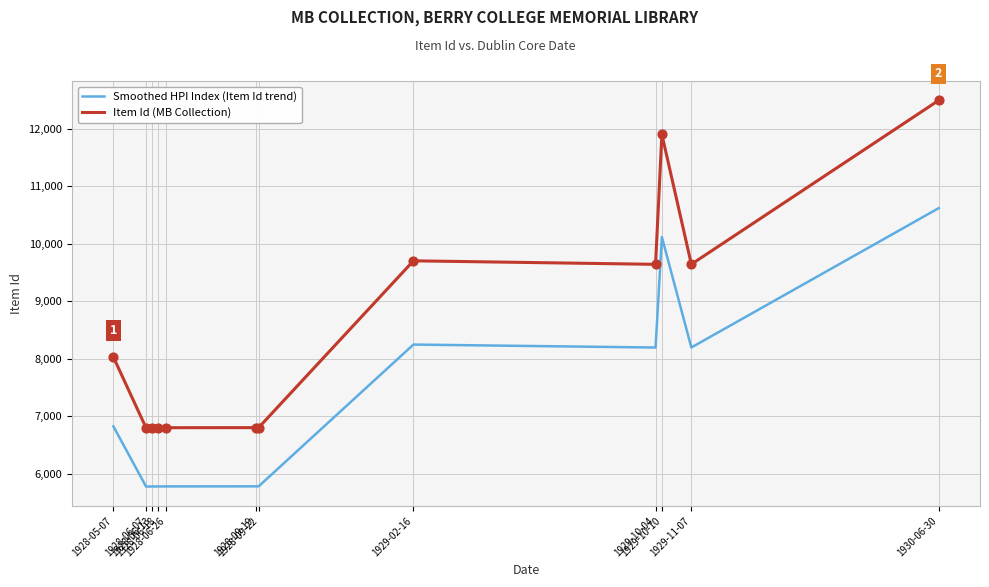

What is the total value across all series at 1928-05-07?

14855.5